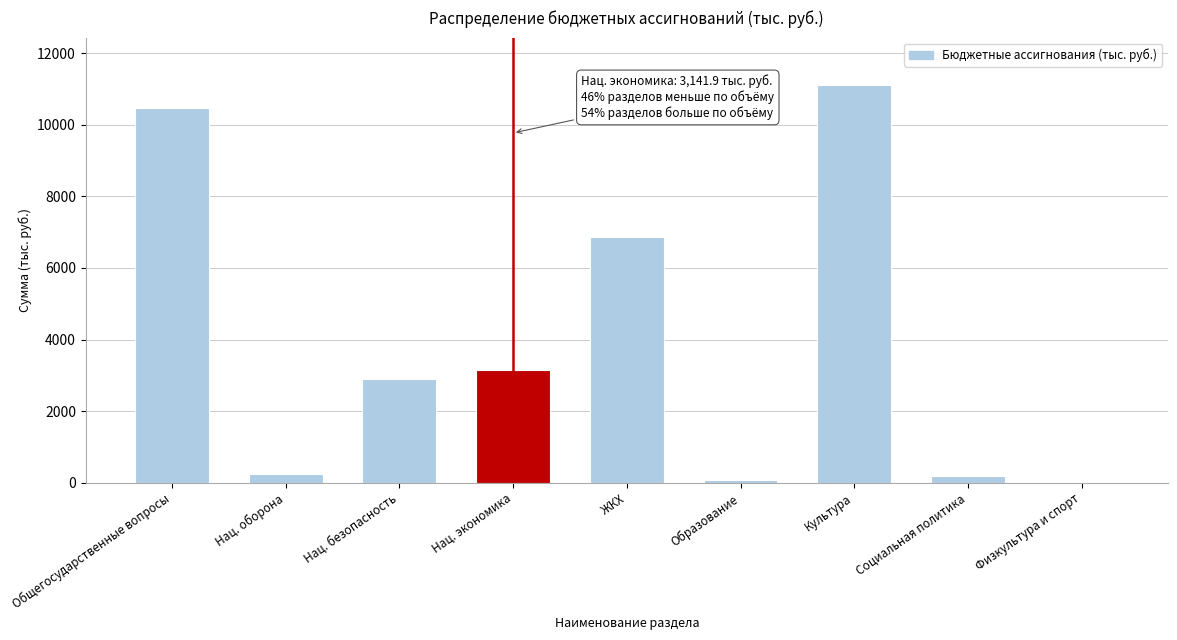

The chart shows a value of 6852.4 at ЖКХ. True or false?

True